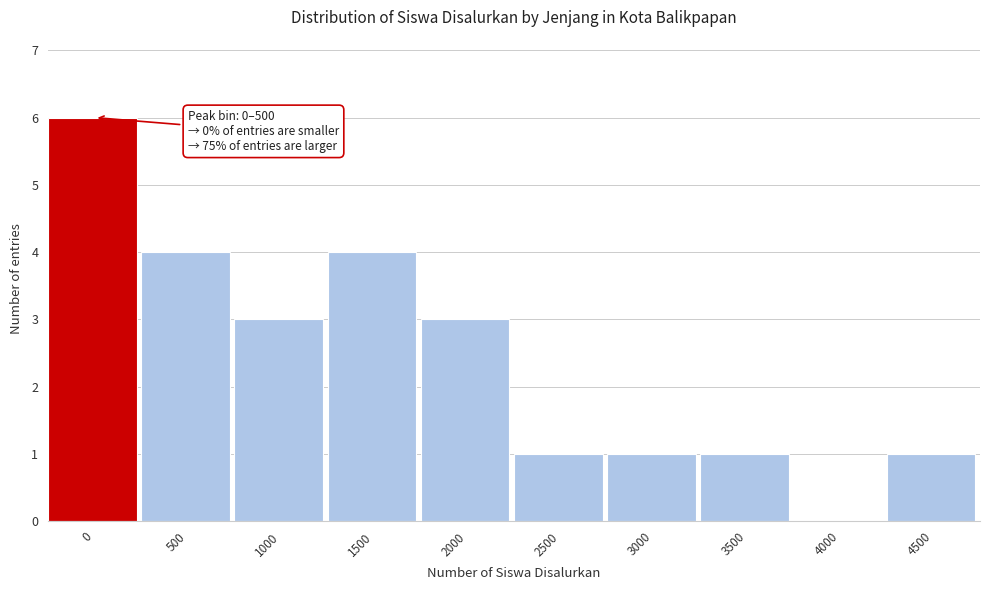

What is the sum of all values?

24